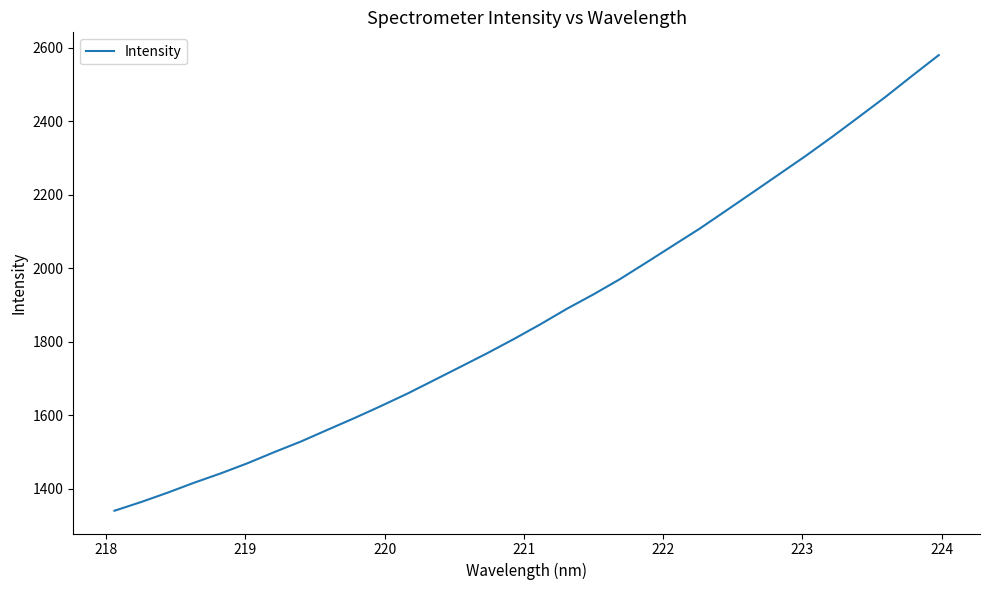

What is the greatest value displayed?

2580.4